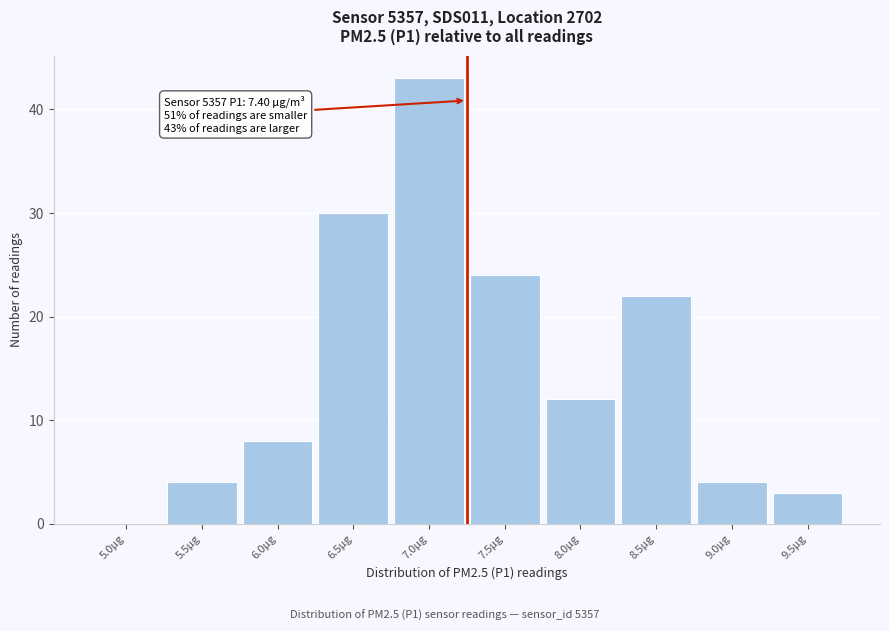

Reading left to right, transcribe all the data shown in this chart.

5.0μg=0	5.5μg=4	6.0μg=8	6.5μg=30	7.0μg=43	7.5μg=24	8.0μg=12	8.5μg=22	9.0μg=4	9.5μg=3